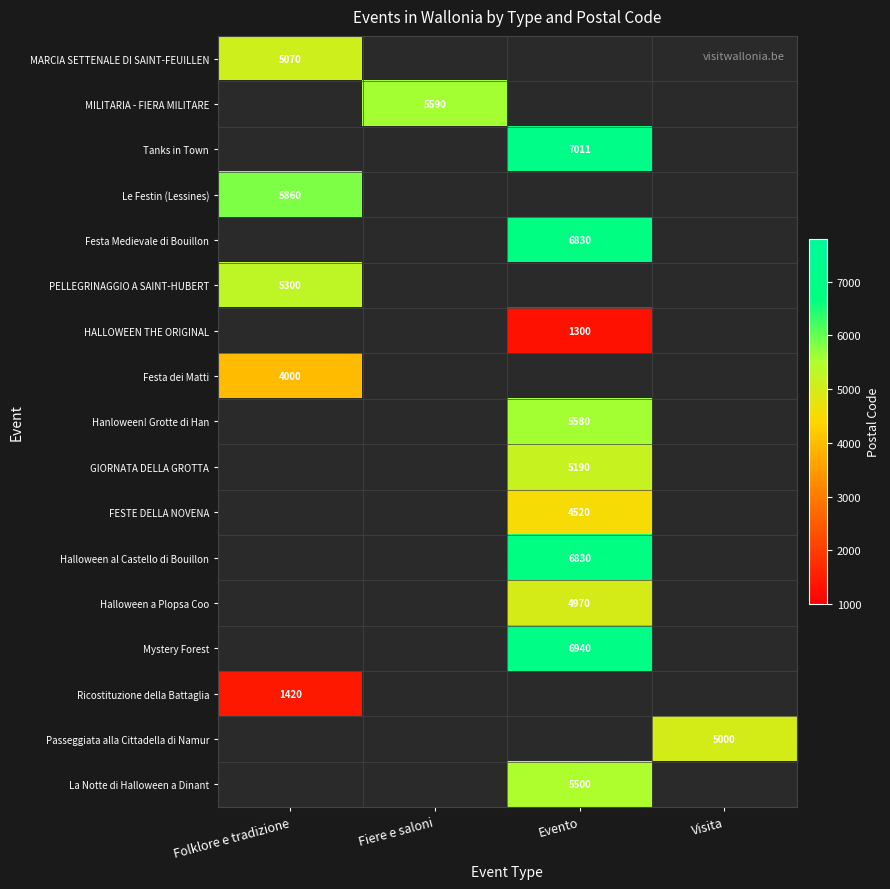

The HALLOWEEN THE ORIGINAL series shows 477 at Evento. True or false?

False